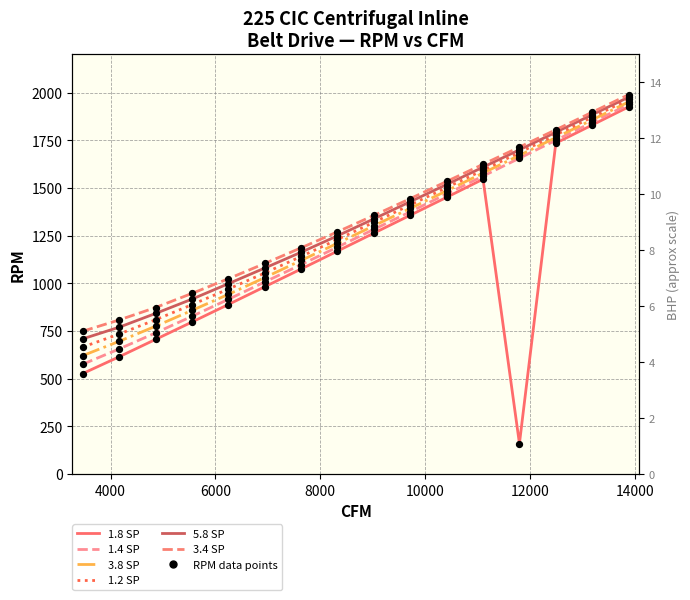

Which series has the largest Y range (max minus min)?

1.8 SP